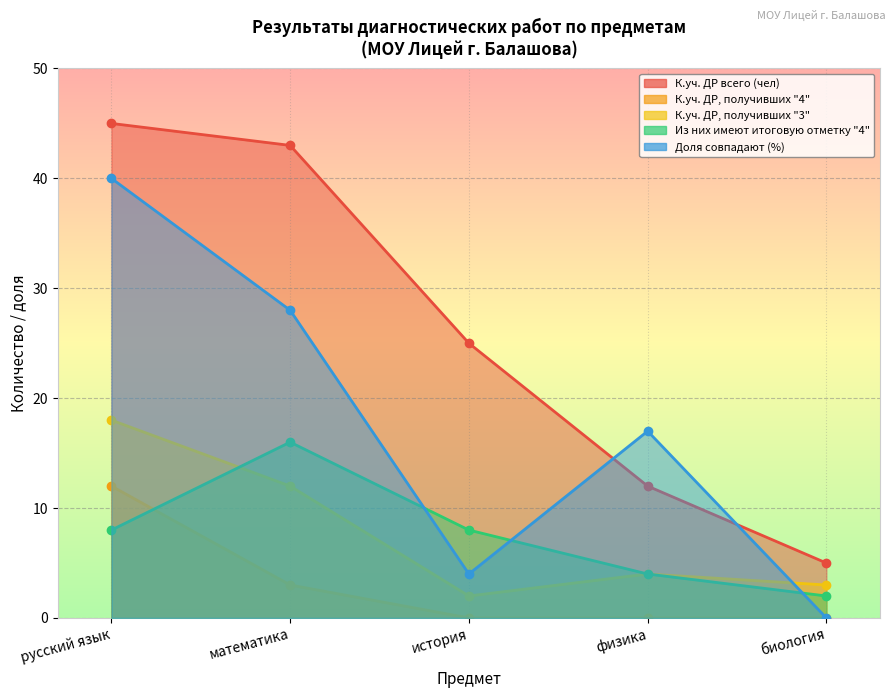

Where is К.уч. ДР всего (чел) nearest to the value 25?

история